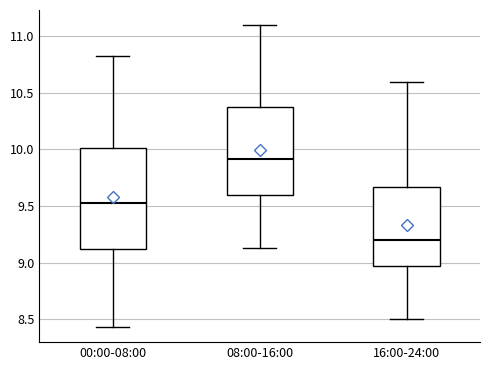

Which box's median line is the lowest?

16:00-24:00